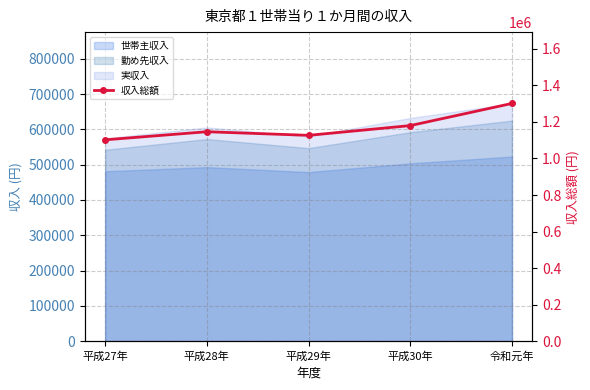

What is the average value?

1171274